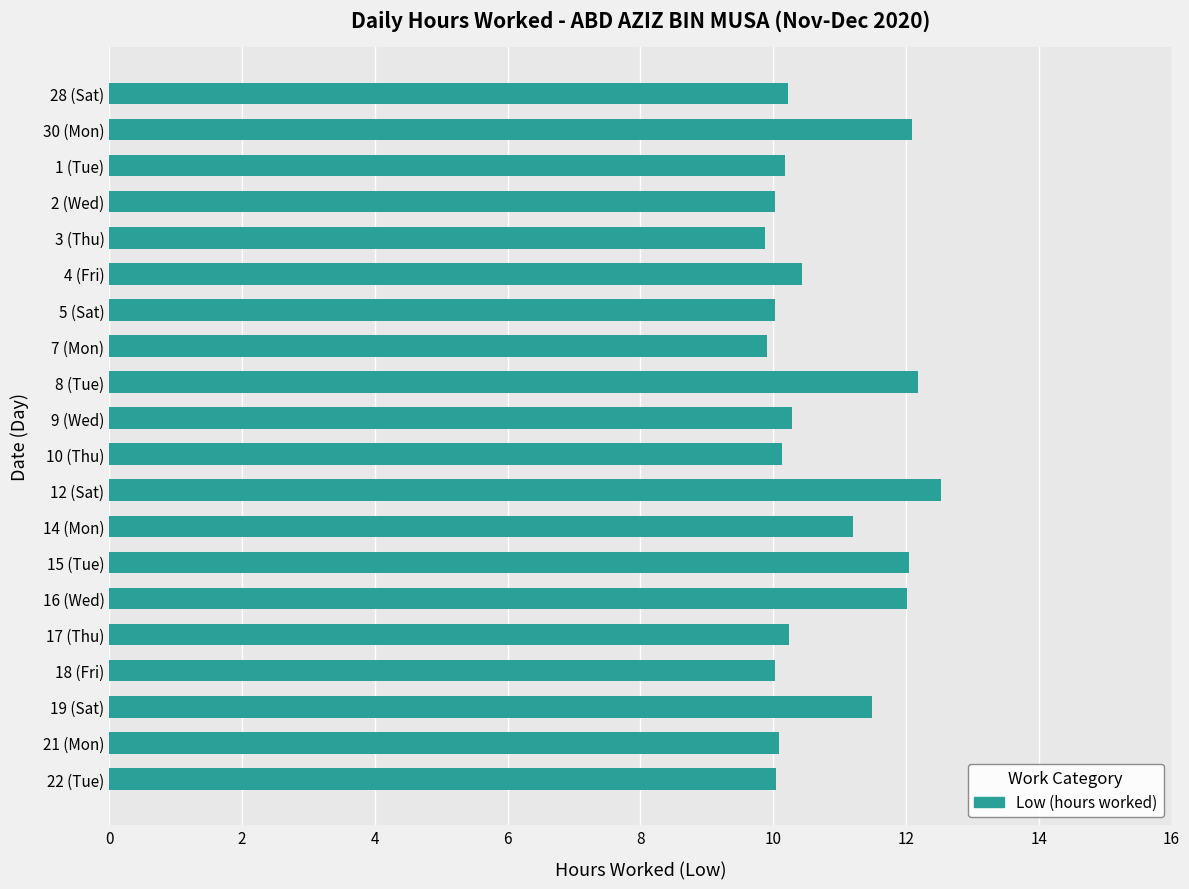

Which category has the highest value across all series?

12 (Sat)